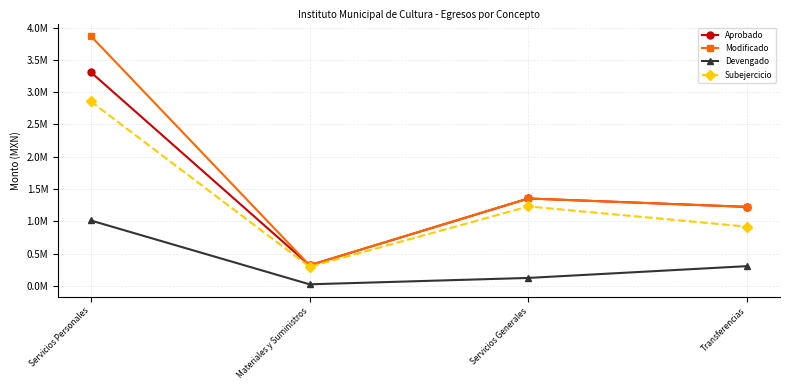

Which category has the lowest value in the Modificado series?

Materiales y Suministros